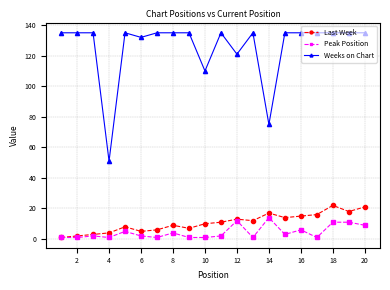

What is the difference between the maximum and minimum values in the Last Week series?

21